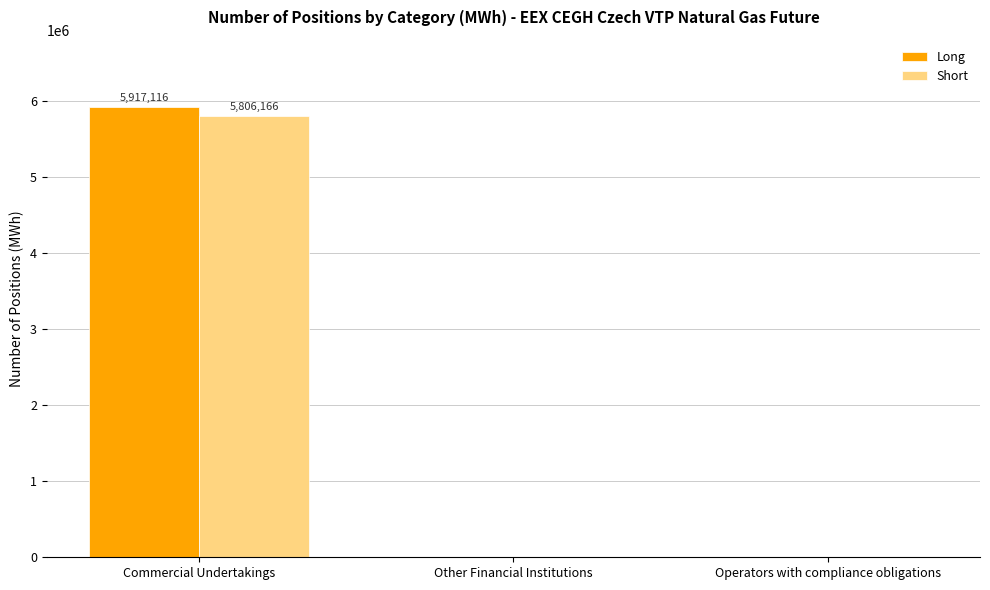

Count the number of categories in the chart.

3